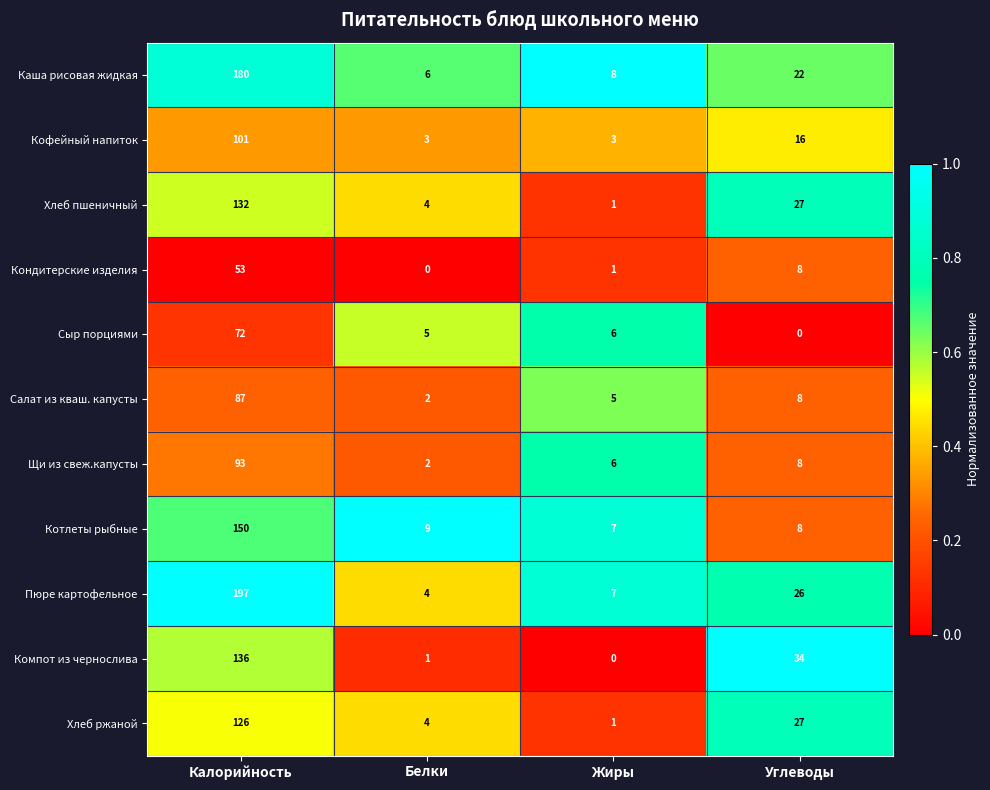

What is the sum of the Пюре картофельное values at Белки and Жиры?

11